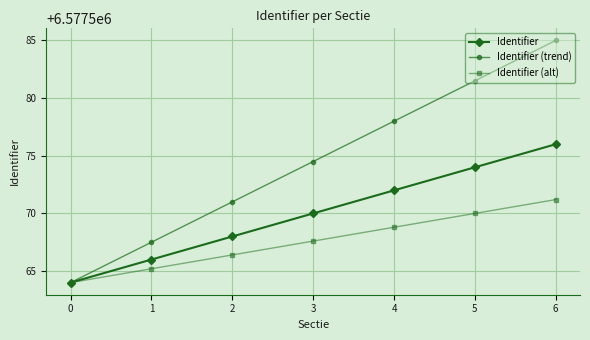

Reading left to right, extract all data points from this chart.

Identifier: 0=6577564.0	1=6577566.0	2=6577568.0	3=6577570.0	4=6577572.0	5=6577574.0	6=6577576.0
Identifier (trend): 0=6577564.0	1=6577567.5	2=6577571.0	3=6577574.5	4=6577578.0	5=6577581.5	6=6577585.0
Identifier (alt): 0=6577564.0	1=6577565.2	2=6577566.4	3=6577567.6	4=6577568.8	5=6577570.0	6=6577571.2